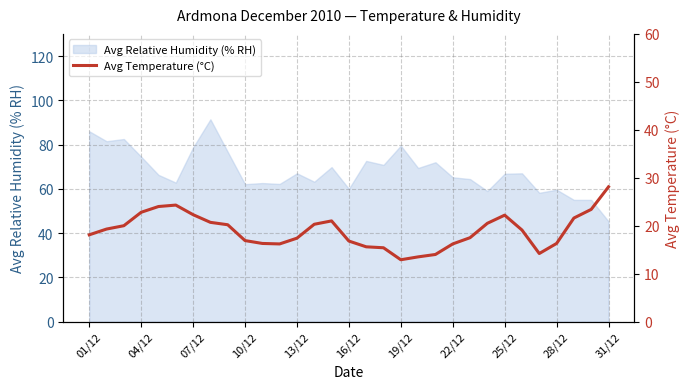

How many interior local peaks (higher than both neighbors) does the data have?

3